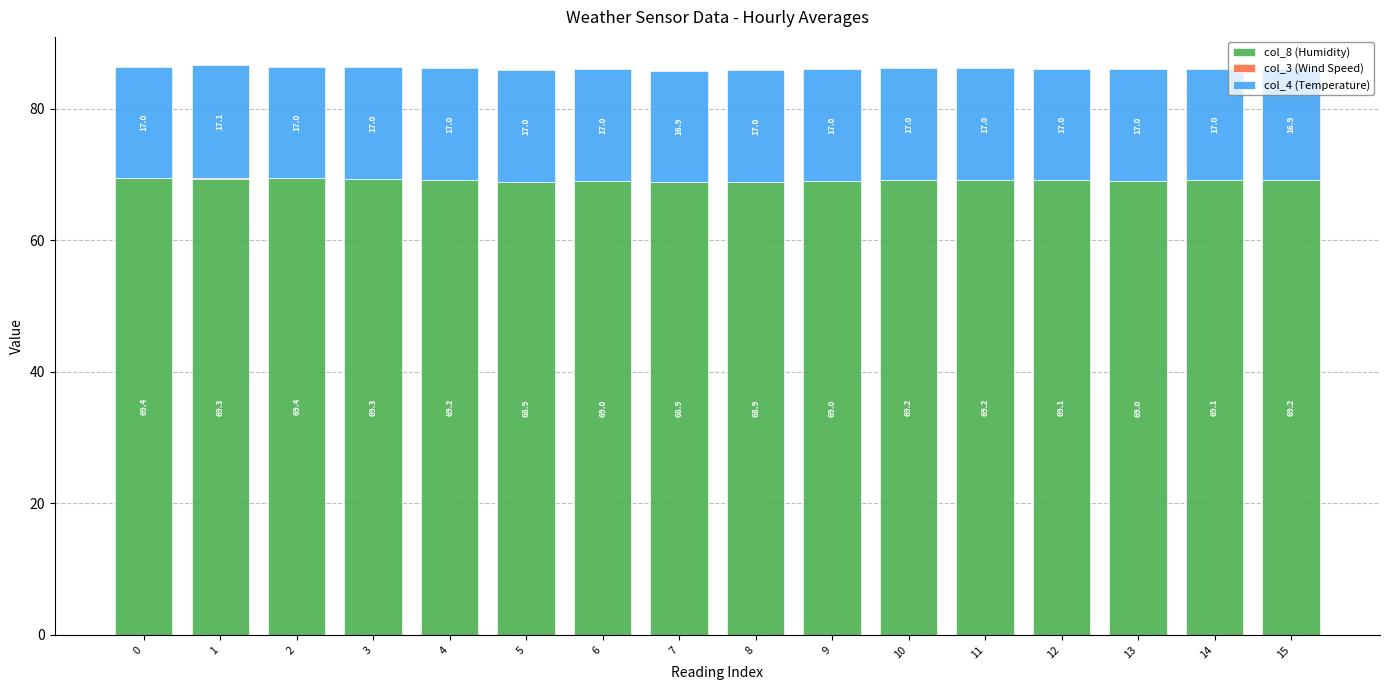

Are the bars horizontal?

No